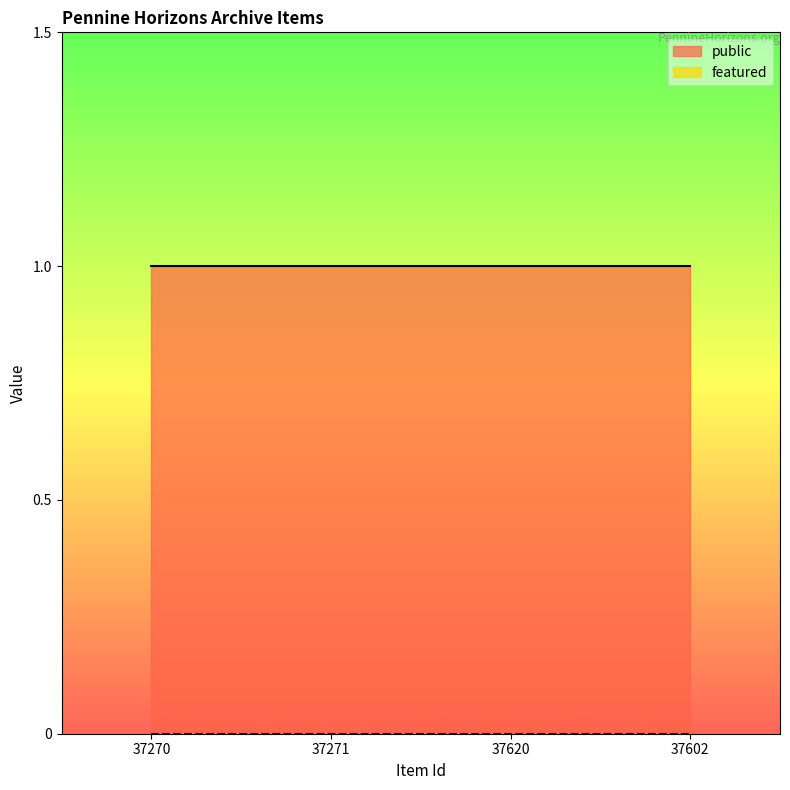

What is the total value across all series at 37602?

1